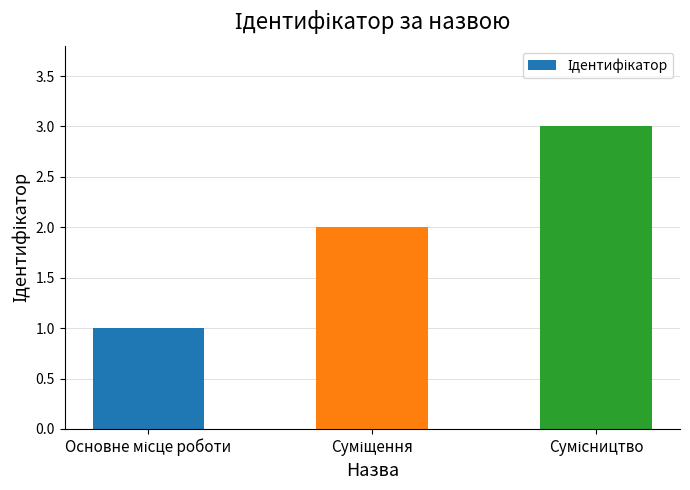

Reading left to right, what are all the values shown in this chart?

1	2	3